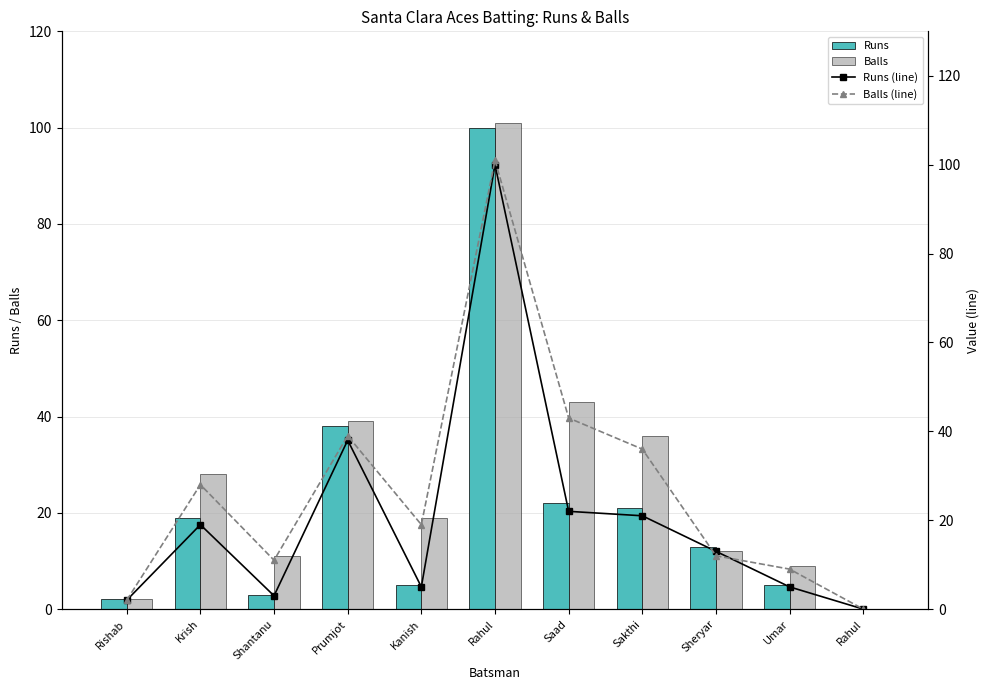

What is the total value across all series at Sheryar?

50